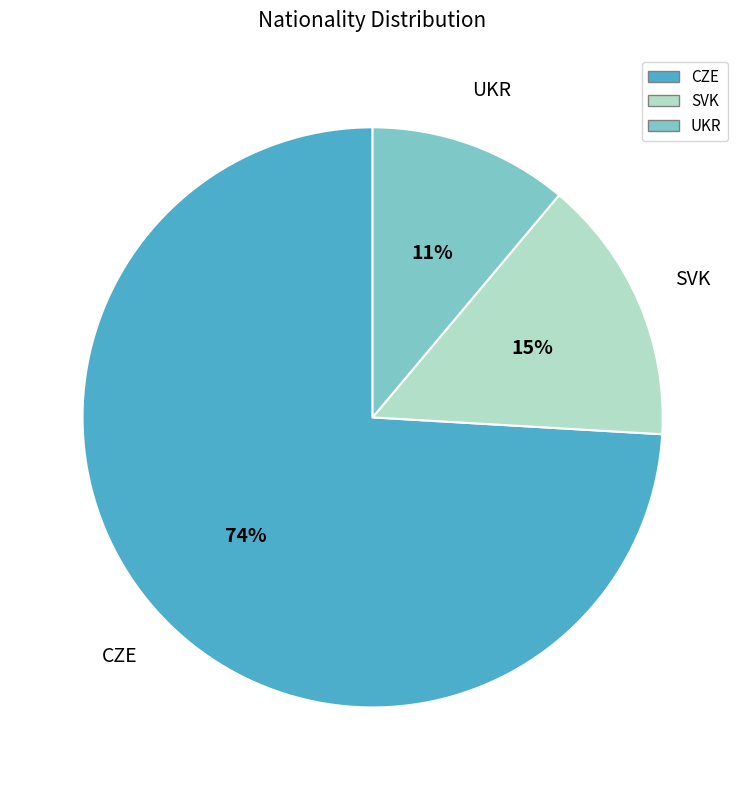

Do SVK and UKR together represent more than half of the pie?

No